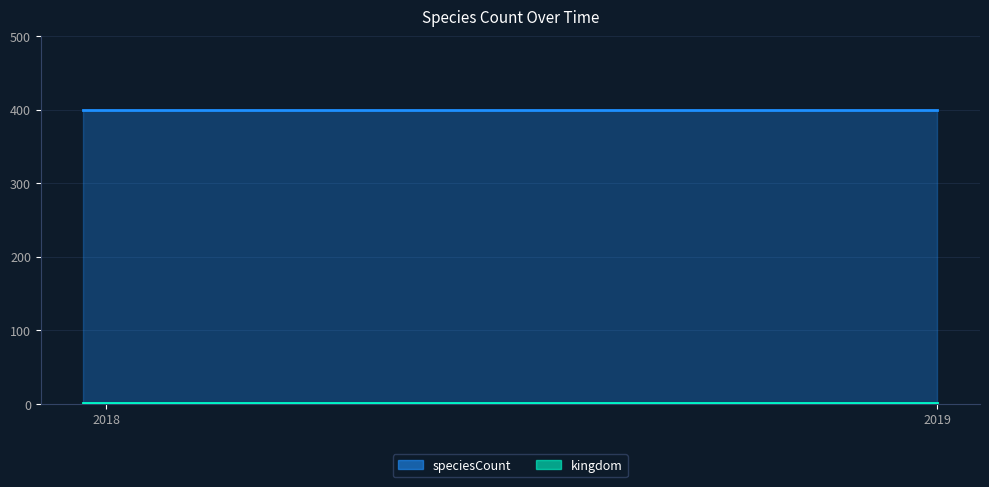

Count the number of data series in this chart.

2